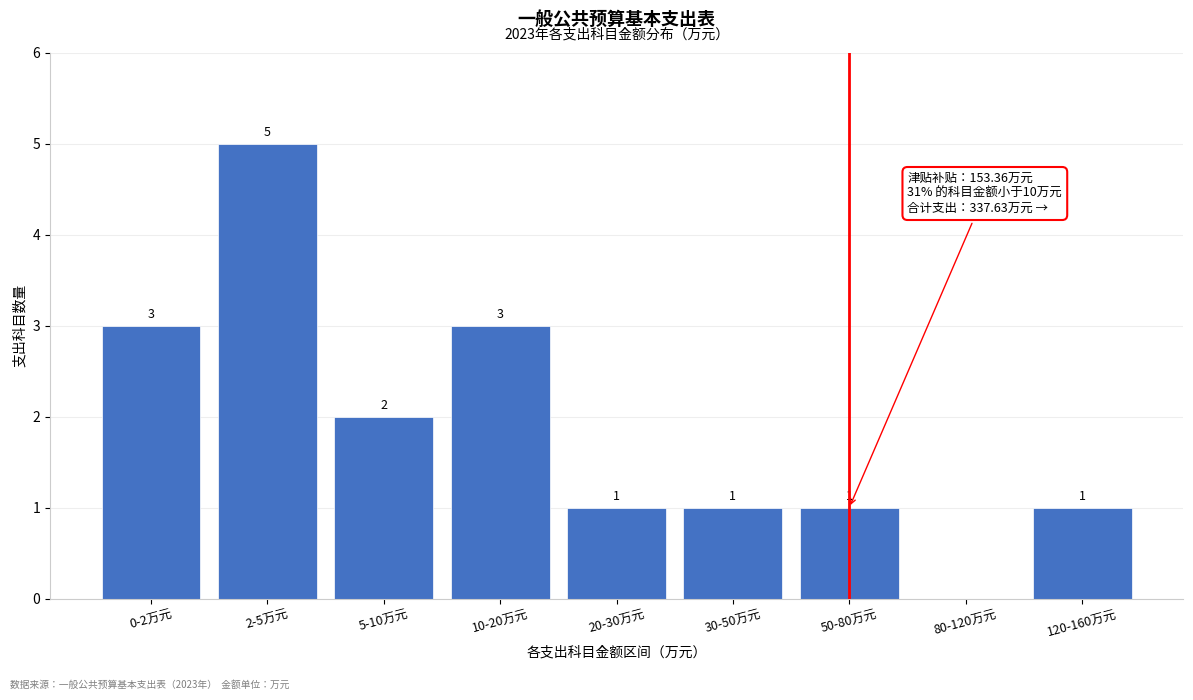

Reading left to right, extract all data points from this chart.

0-2万元=3	2-5万元=5	5-10万元=2	10-20万元=3	20-30万元=1	30-50万元=1	50-80万元=1	80-120万元=0	120-160万元=1